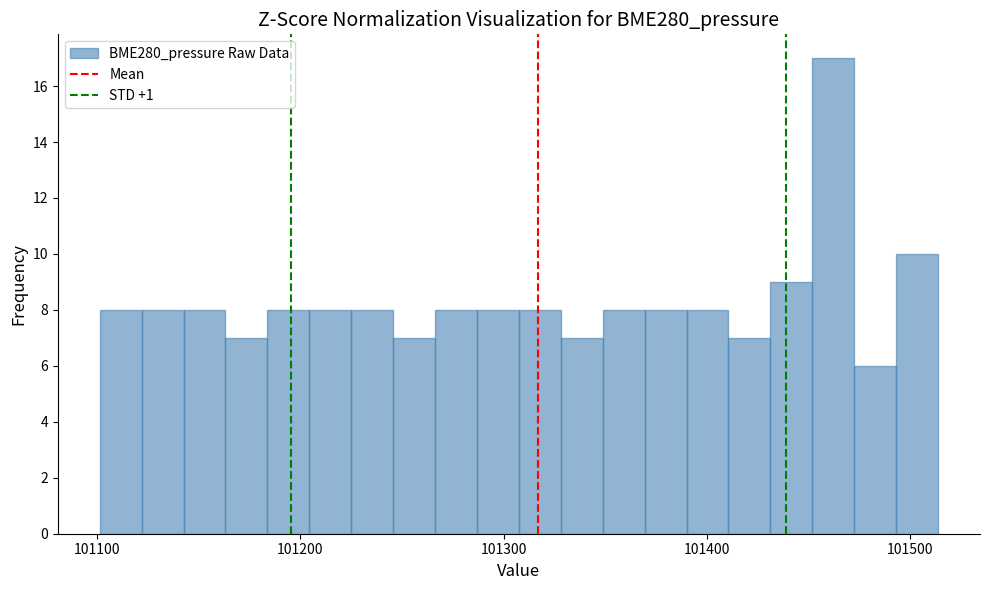

Read against the x-axis, roughly where is the centre of the tallest bar?

101460